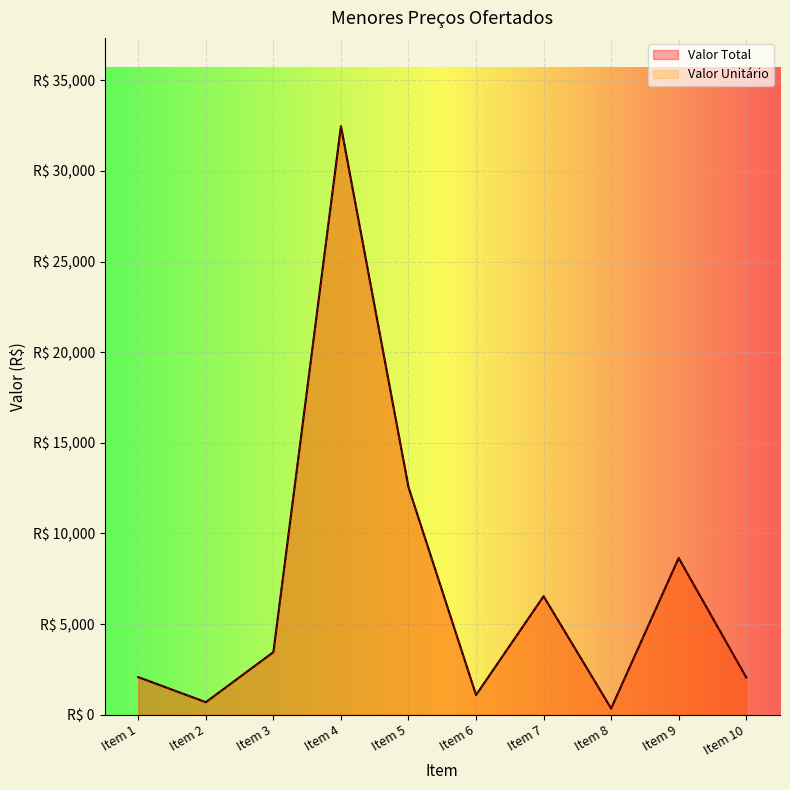

At which category is the sum across all series the highest?

Item 4